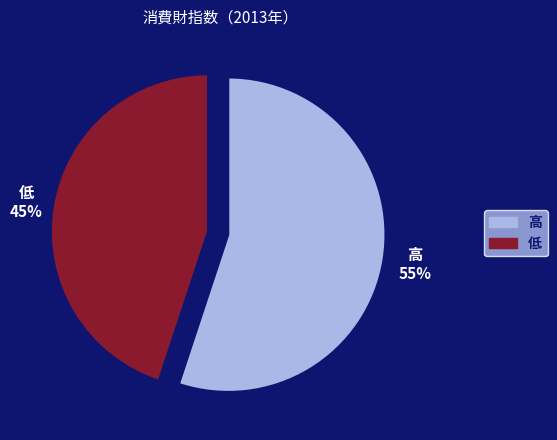

Is there a majority slice in this chart?

Yes